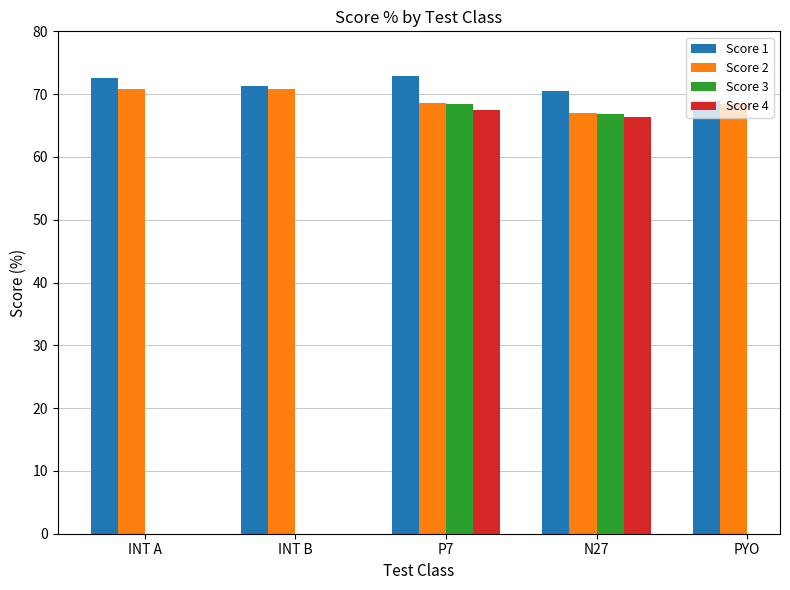

What is the value of the Score 1 bar at the 3rd from the left?

73.0